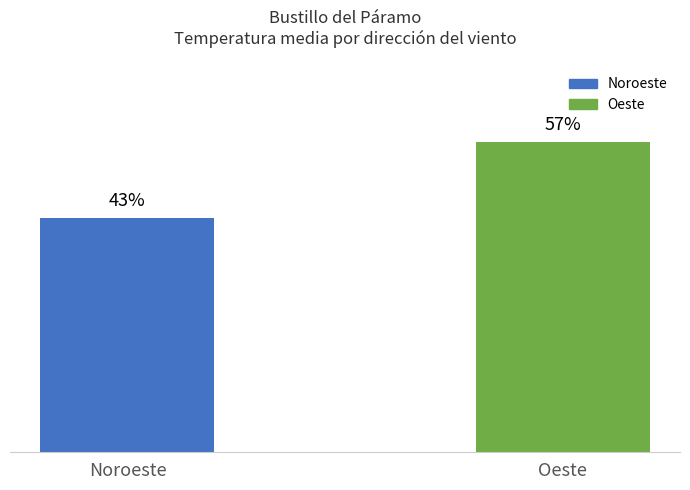

Does the chart contain stacked bars?

No